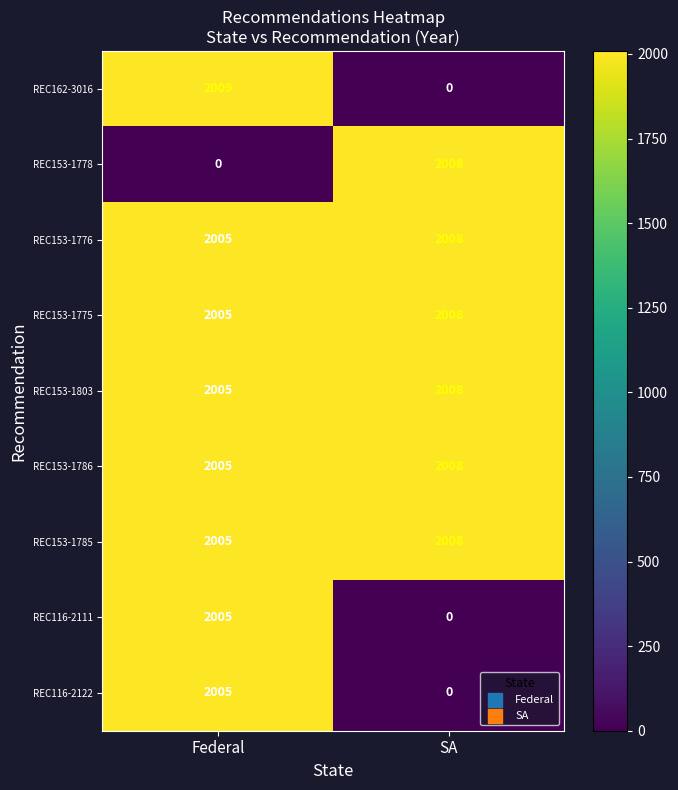

At how many categories does at least one series exceed 751?

2